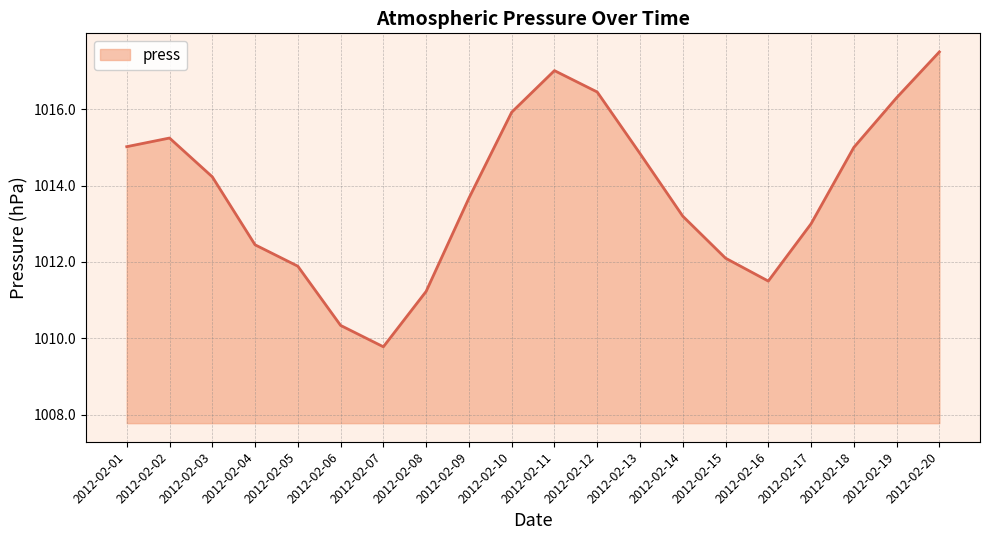

The chart shows a value of 1015.2 at 2012-02-02. True or false?

True